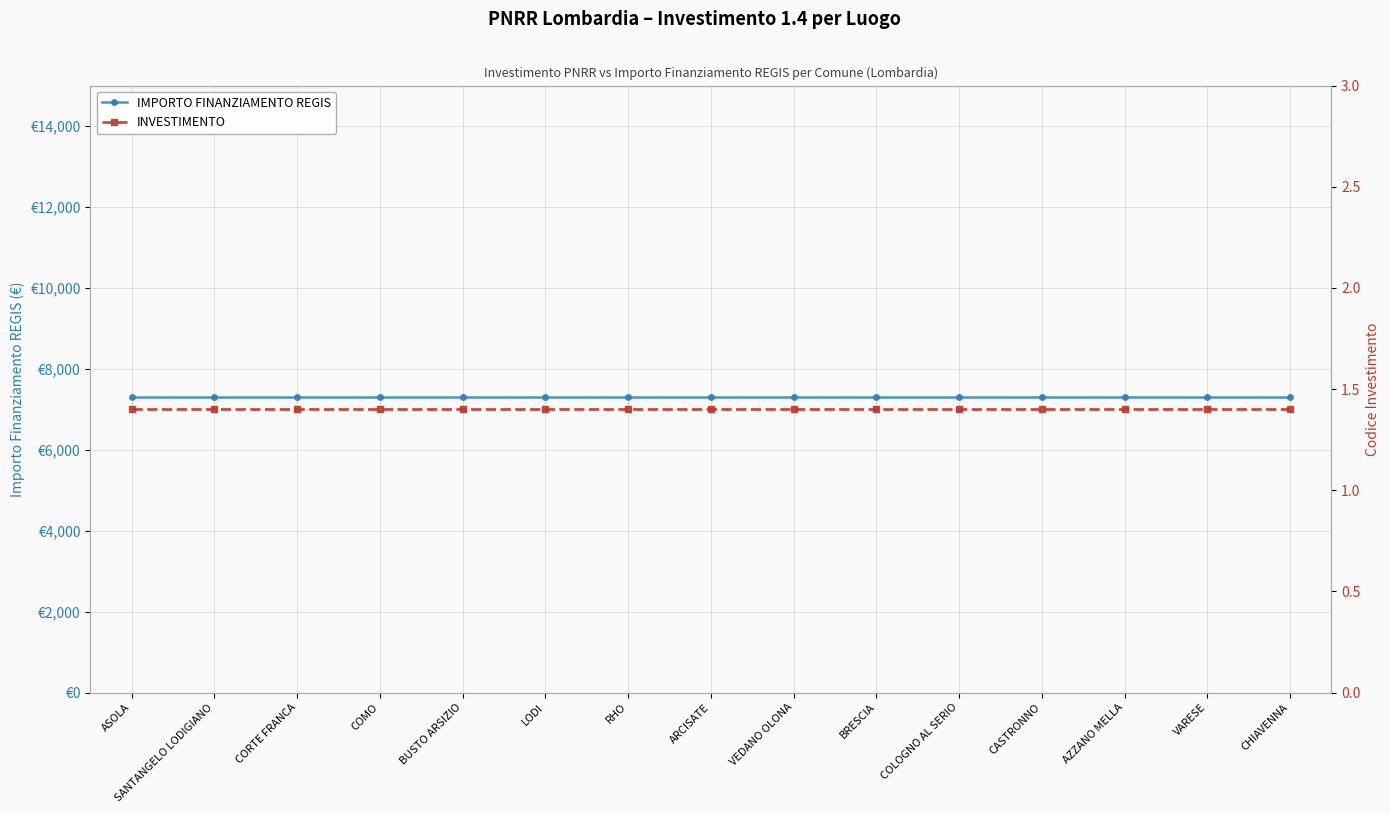

Reading left to right, transcribe all the data shown in this chart.

IMPORTO FINANZIAMENTO REGIS: 7301.0	7301.0	7301.0	7301.0	7301.0	7301.0	7301.0	7301.0	7301.0	7301.0	7301.0	7301.0	7301.0	7301.0	7301.0
INVESTIMENTO: 1.4	1.4	1.4	1.4	1.4	1.4	1.4	1.4	1.4	1.4	1.4	1.4	1.4	1.4	1.4